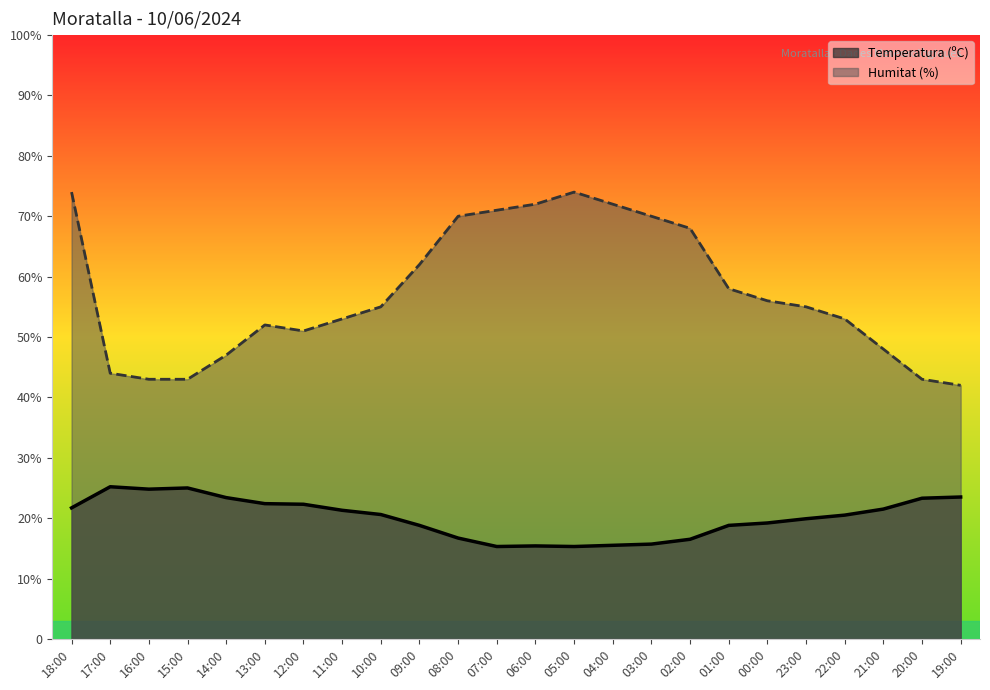

Where does the Temperatura (ºC) series first go above 20?

18:00